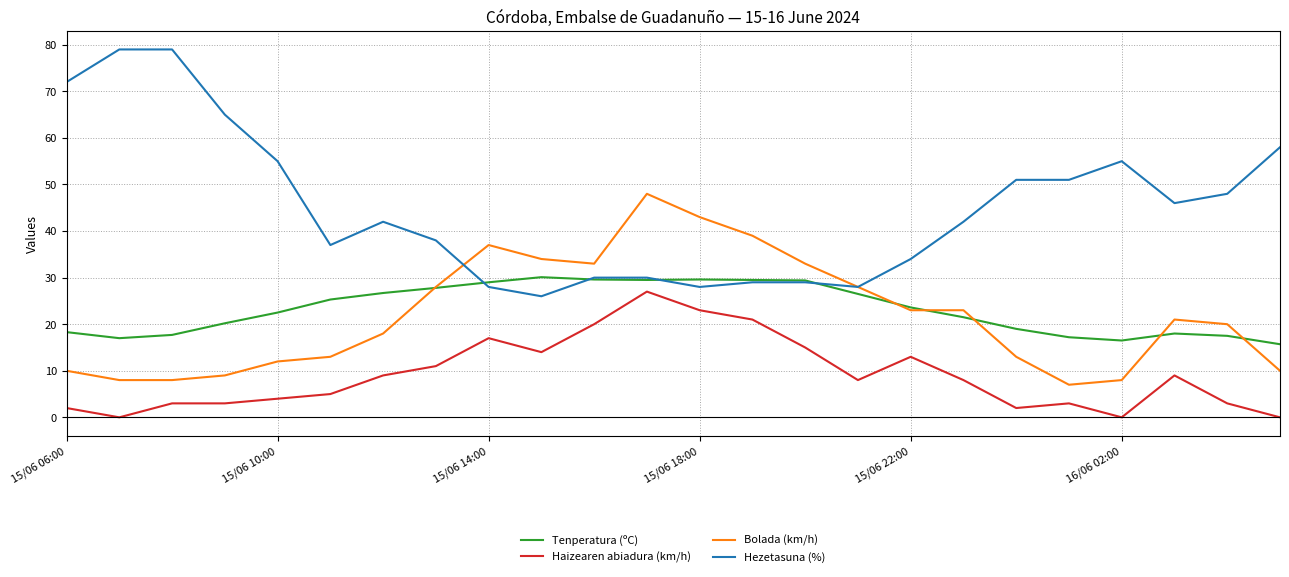

True or false: Haizearen abiadura (km/h) and Hezetasuna (%) cross at least once.

False